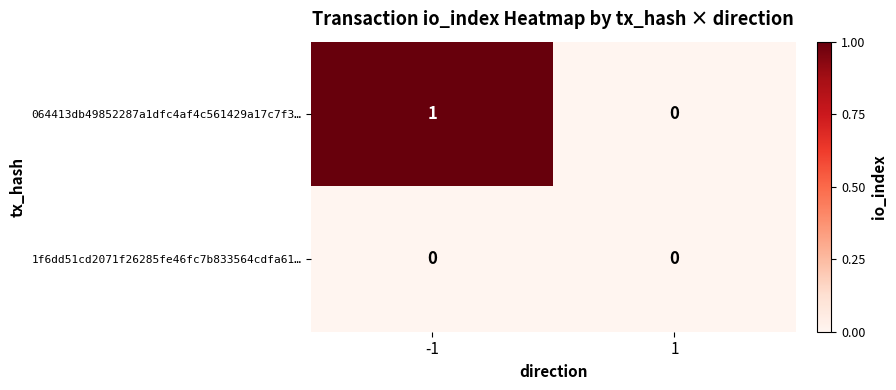

Is it true that 064413db49852287a1dfc4af4c561429a17c7f3… equals 0 at -1?

False